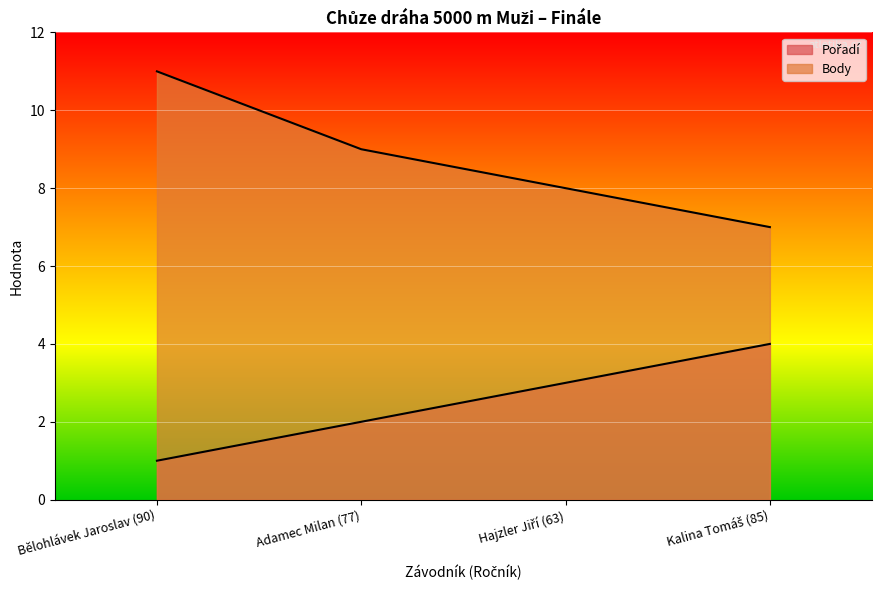

True or false: Body and Pořadí cross at least once.

False